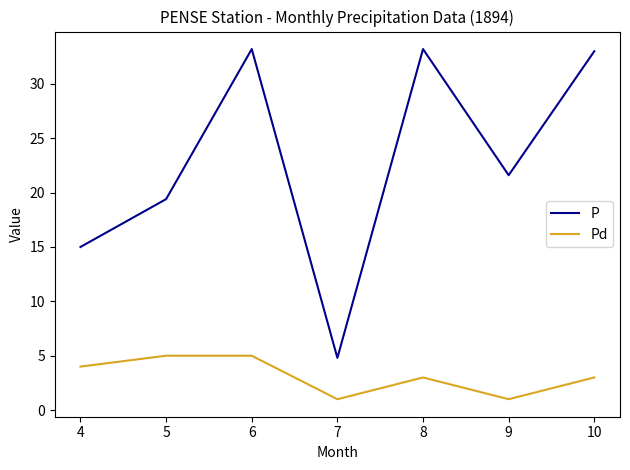

What is the smallest value displayed?

1.0